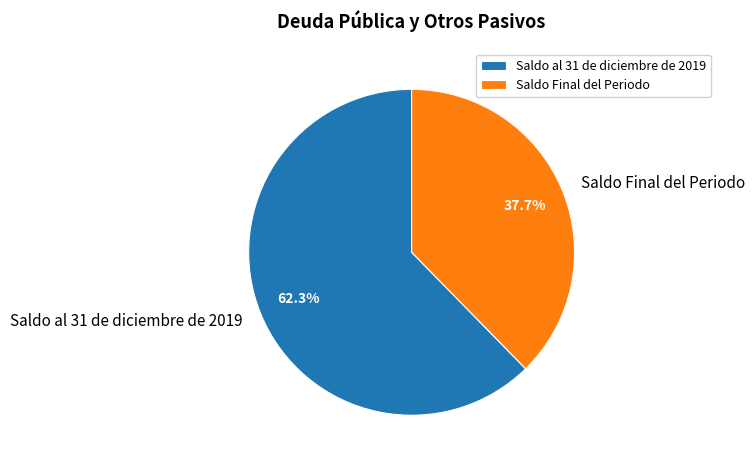

What is the largest slice in the pie chart?

Saldo al 31 de diciembre de 2019